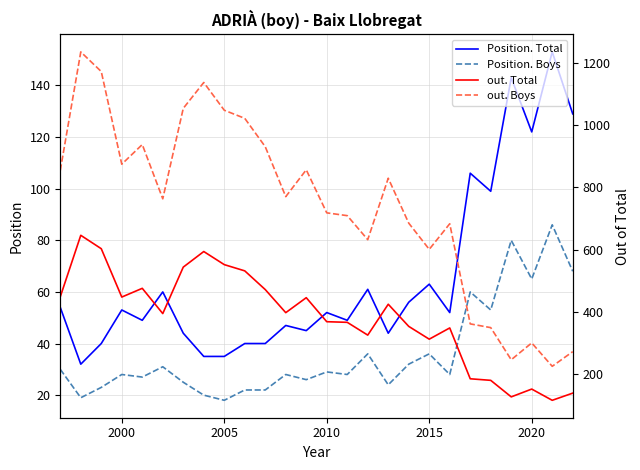

True or false: Position. Total and Position. Boys intersect in this chart.

False